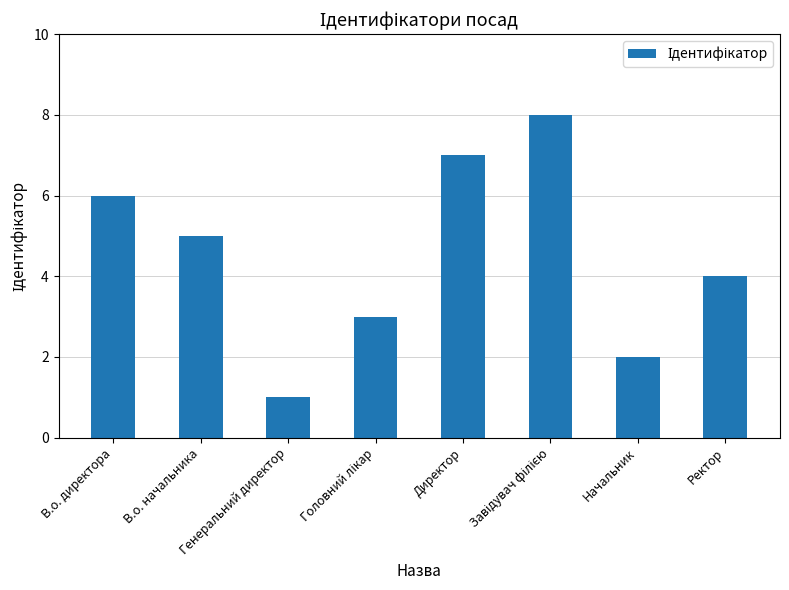

Is it true that the value at Ректор is 4?

True